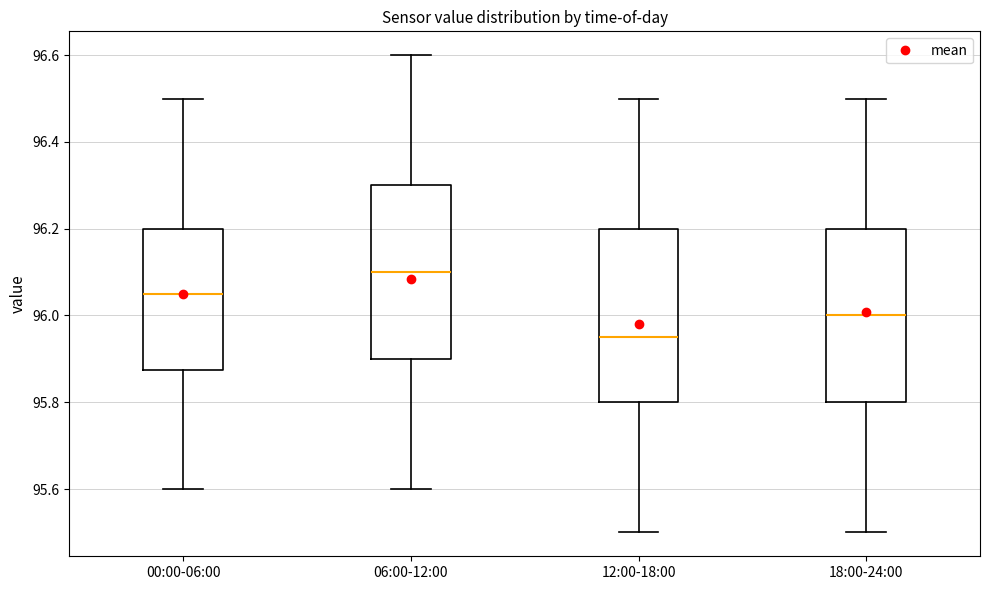

Which box has the lowest median line?

12:00-18:00